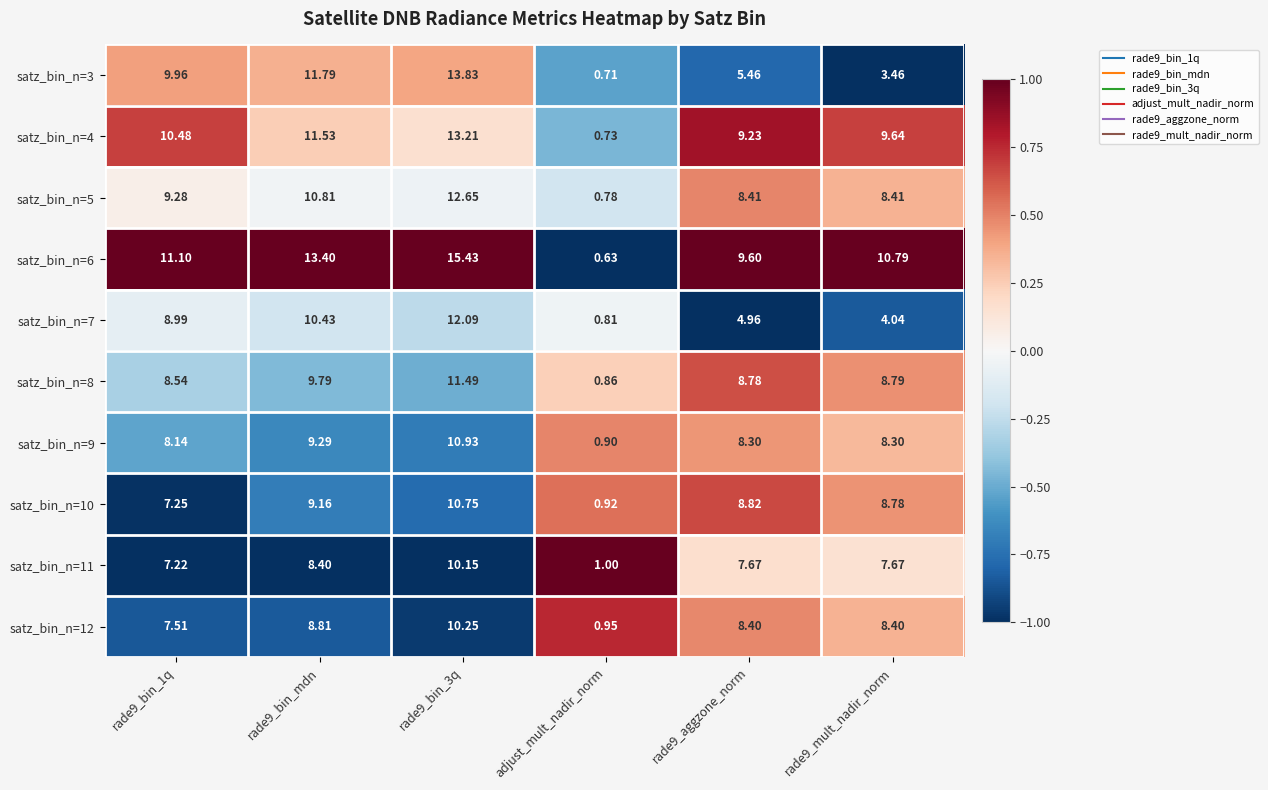

Is the value of satz_bin_n=11 at rade9_mult_nadir_norm greater than the value of satz_bin_n=5 at adjust_mult_nadir_norm?

Yes